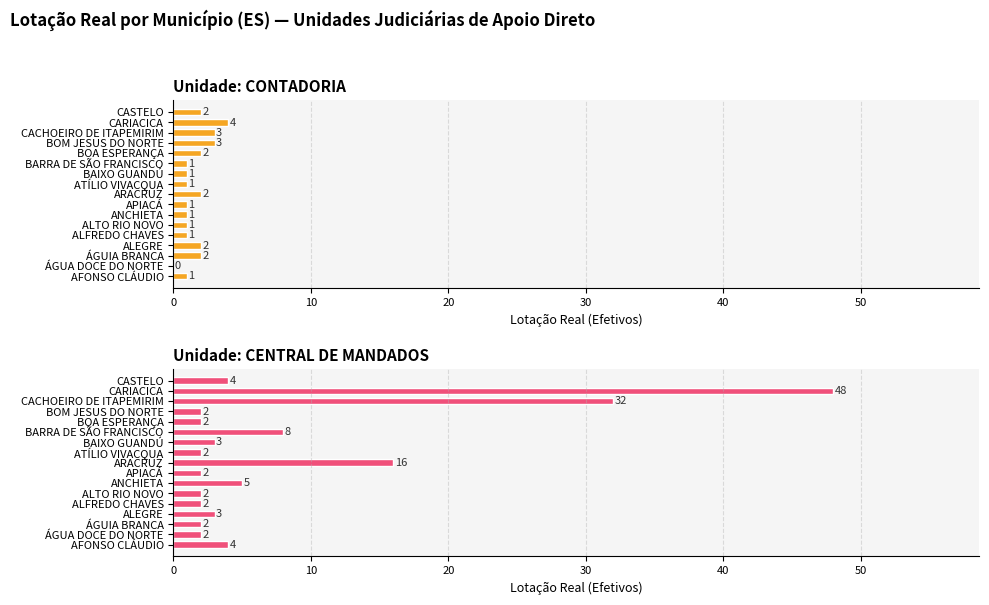

List the series in order of their peak value, highest first.

CENTRAL DE MANDADOS, CONTADORIA